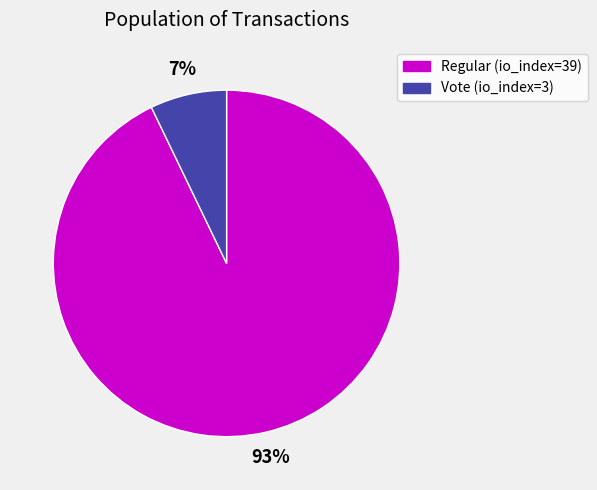

How many segments does this pie chart have?

2